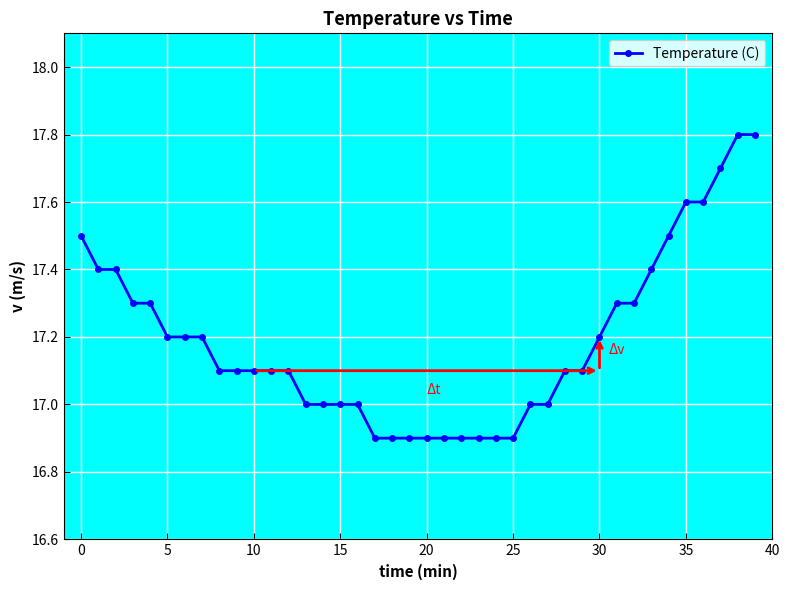

What is the maximum value shown in the chart?

17.8